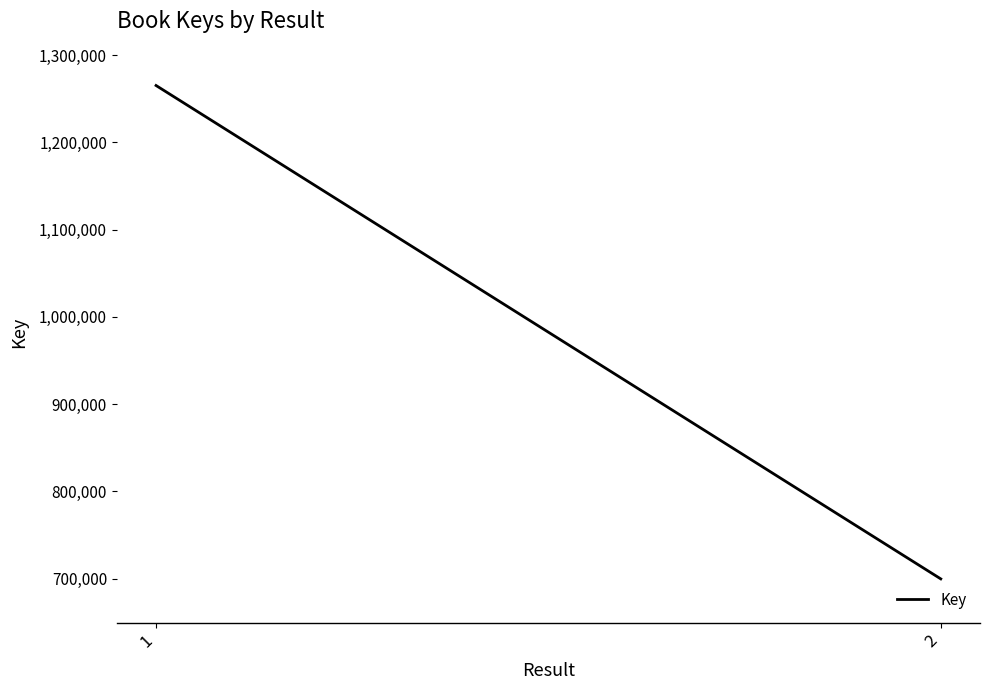

What is the value of the 1st point from the left?

1265215